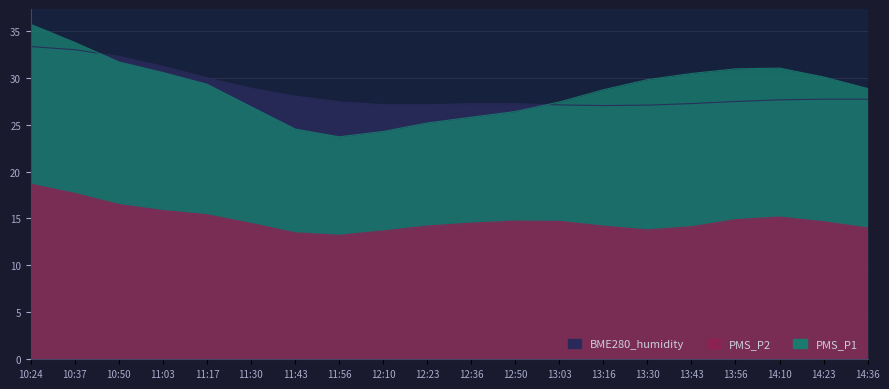

True or false: BME280_humidity and PMS_P1 intersect in this chart.

False